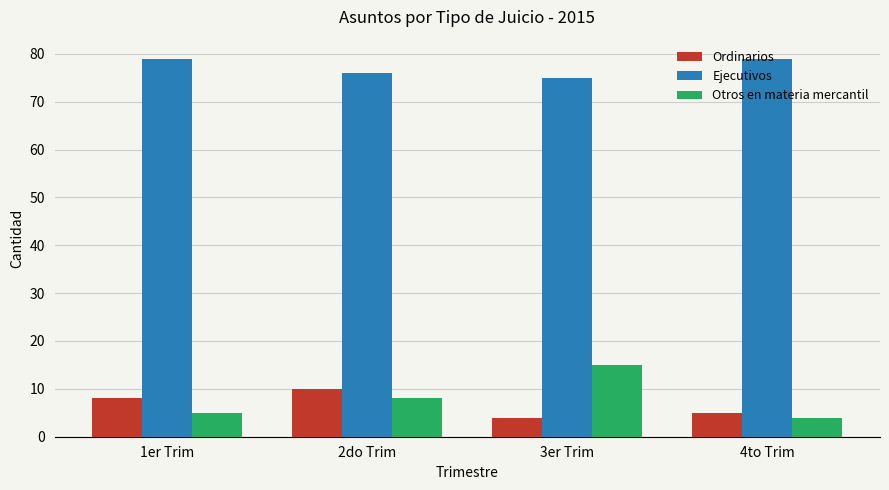

At how many categories does at least one series exceed 15?

4